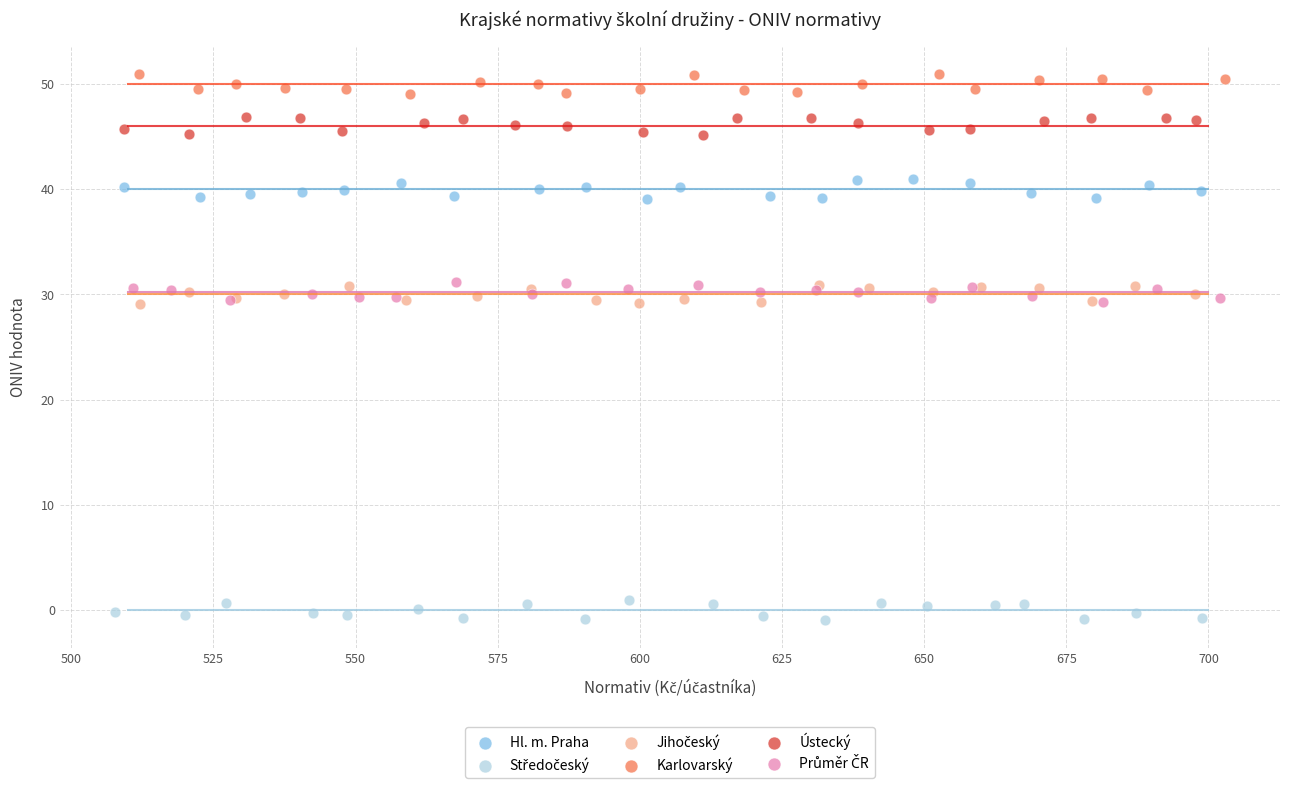

Which series contains the highest Y value?

Karlovarský